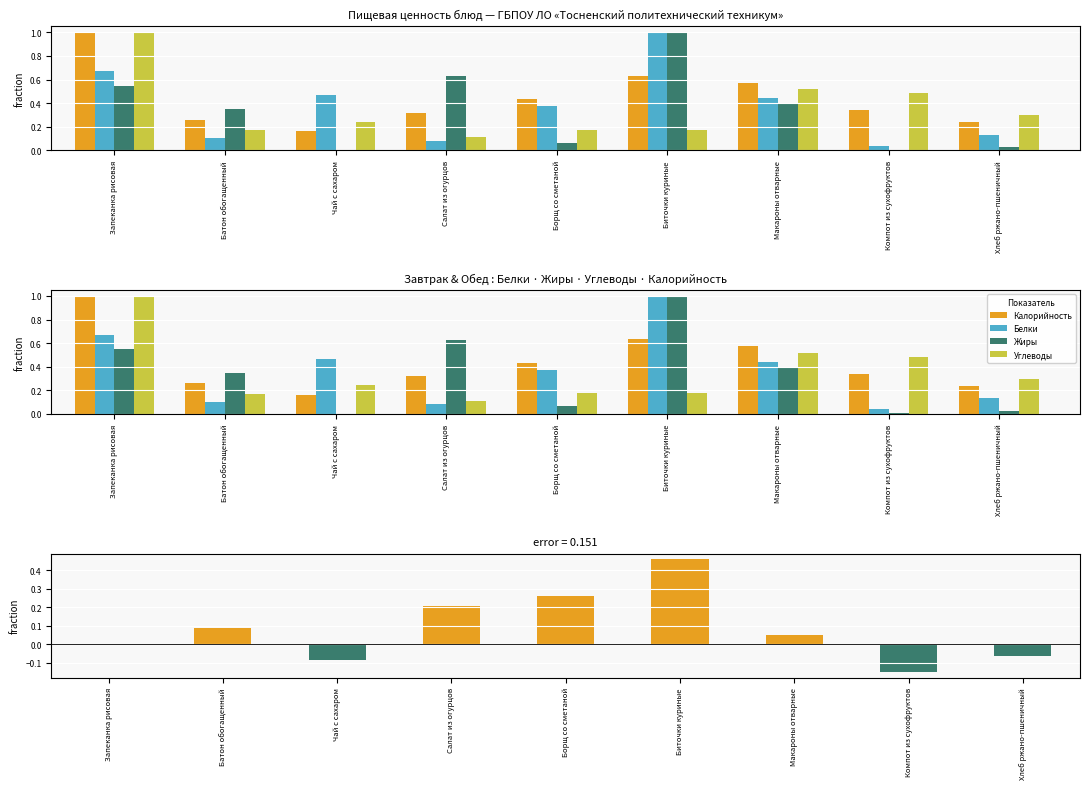

True or false: Жиры has a value of 0.5 at Запеканка рисовая.

True